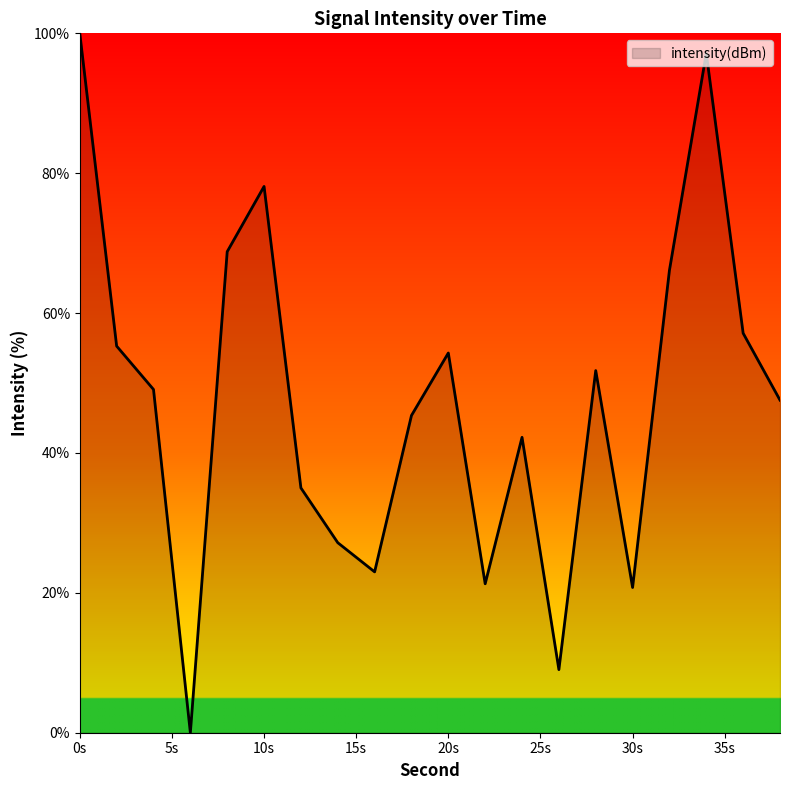

What is the maximum value shown in the chart?

100.0